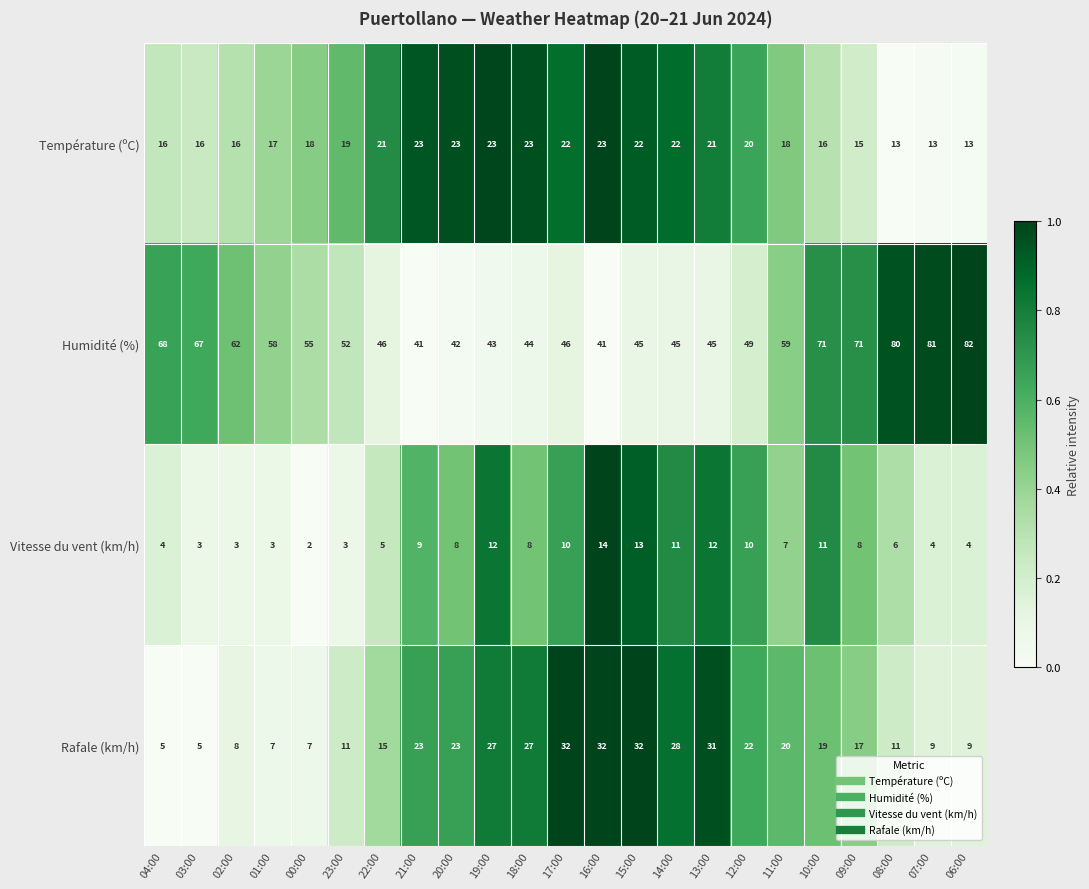

Which series has the largest total across all categories?

Humidité (%)